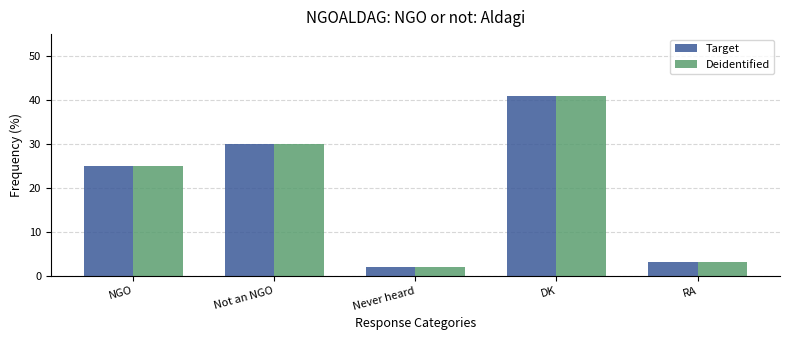

What is the label of the 2nd bar from the right?

DK